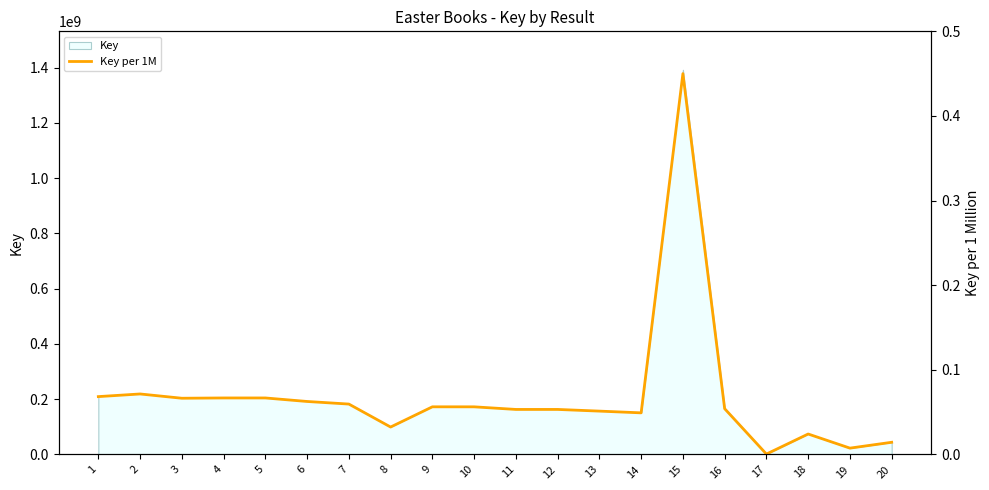

Rank the categories by value from lowest to highest.

17, 19, 20, 18, 8, 14, 13, 12, 11, 16, 10, 9, 7, 6, 3, 4, 5, 1, 2, 15